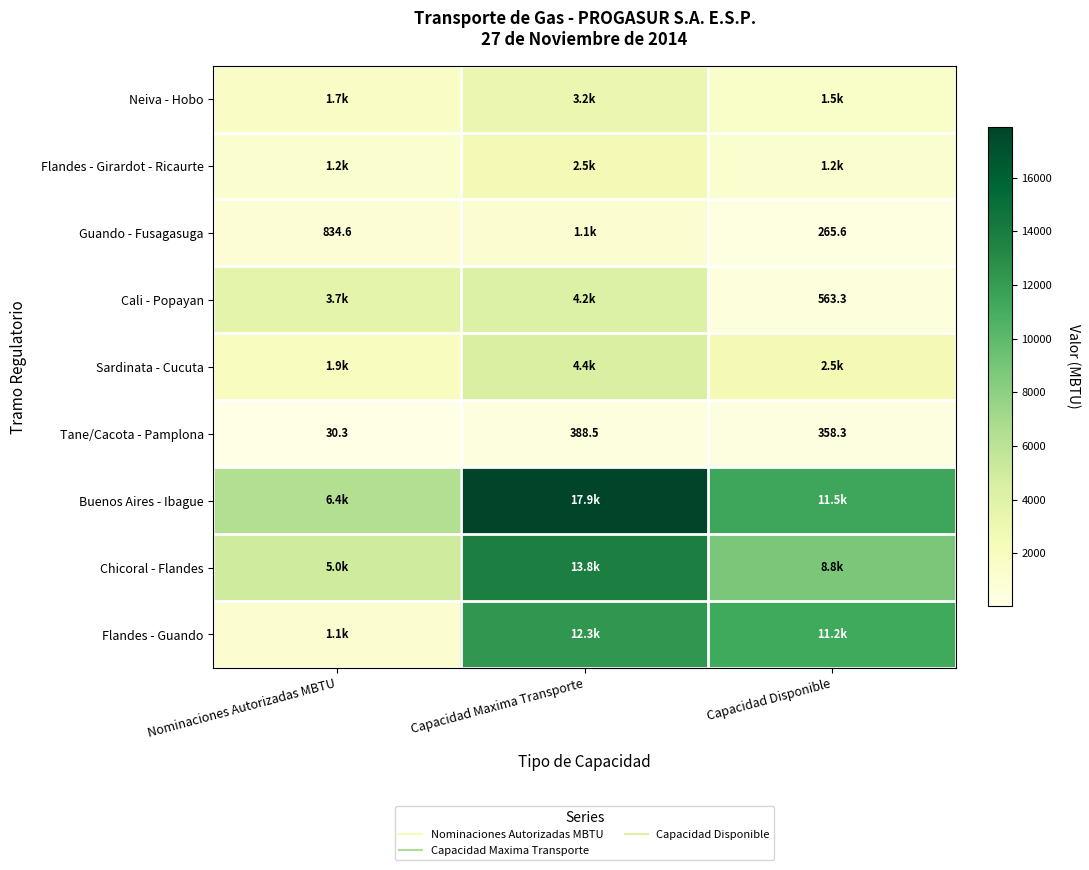

At which label does Tane/Cacota - Pamplona reach its peak?

Capacidad Maxima Transporte